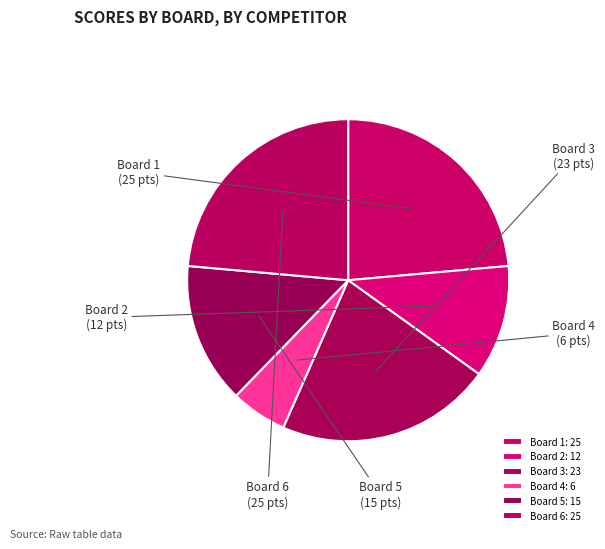

Is it true that Board 5 is 2% of the pie?

False